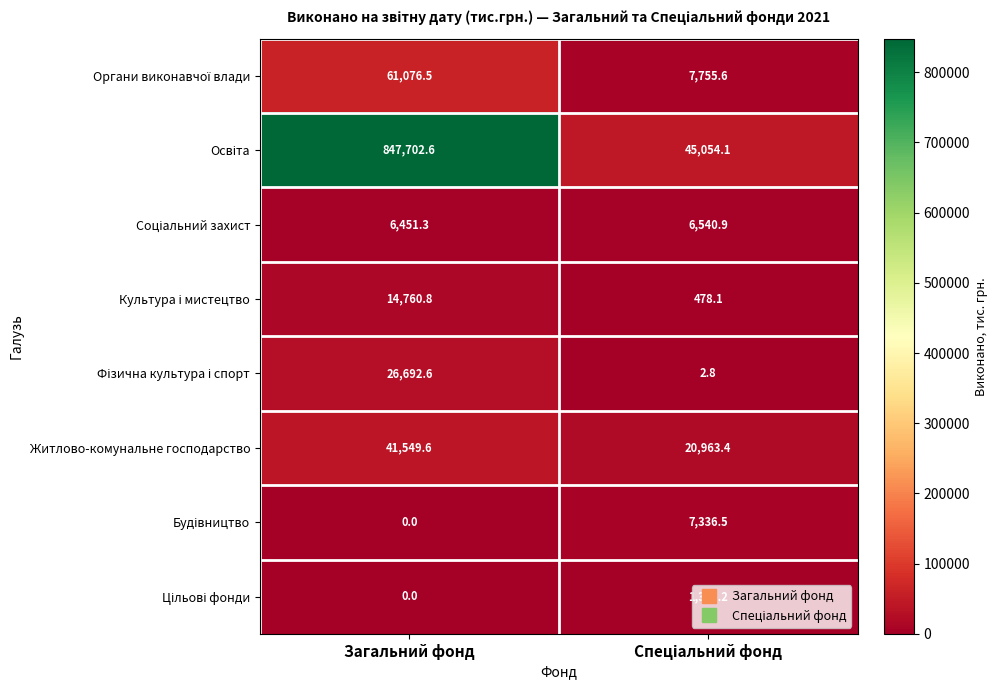

The value of Житлово-комунальне господарство at Загальний фонд is 74777.2. True or false?

False